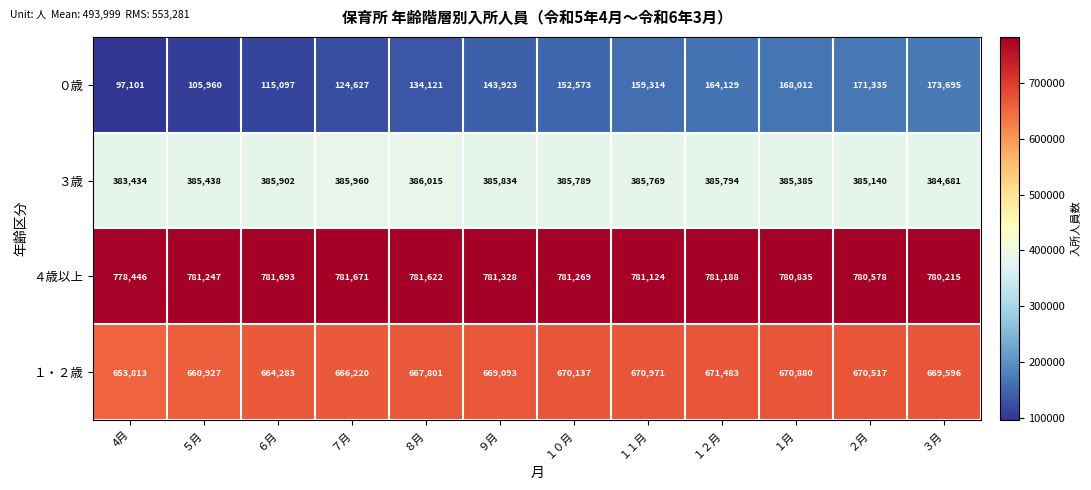

How many categories are shown in the chart?

12